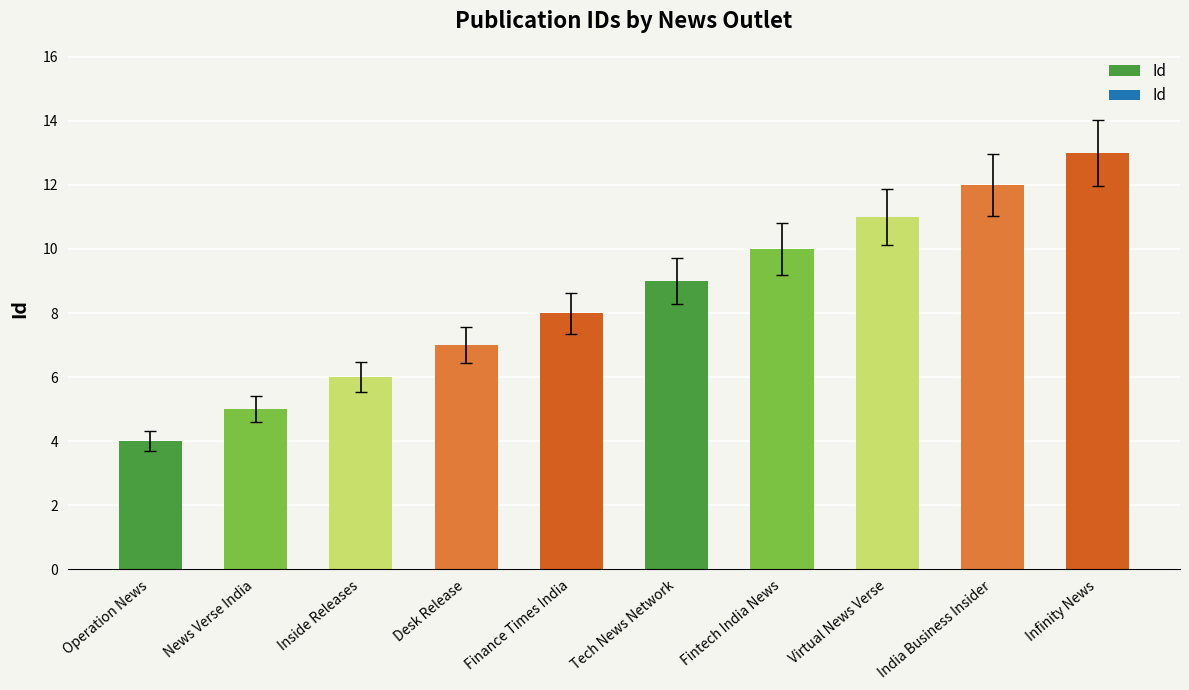

The value at Operation News is 7. True or false?

False